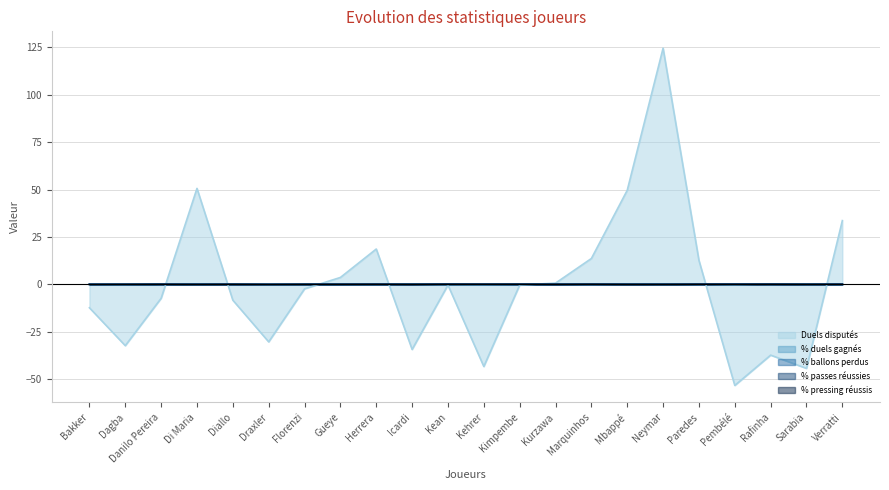

Rank the series by their maximum value, from highest to lowest.

Duels disputés, % duels gagnés, % ballons perdus, % passes réussies, % pressing réussis